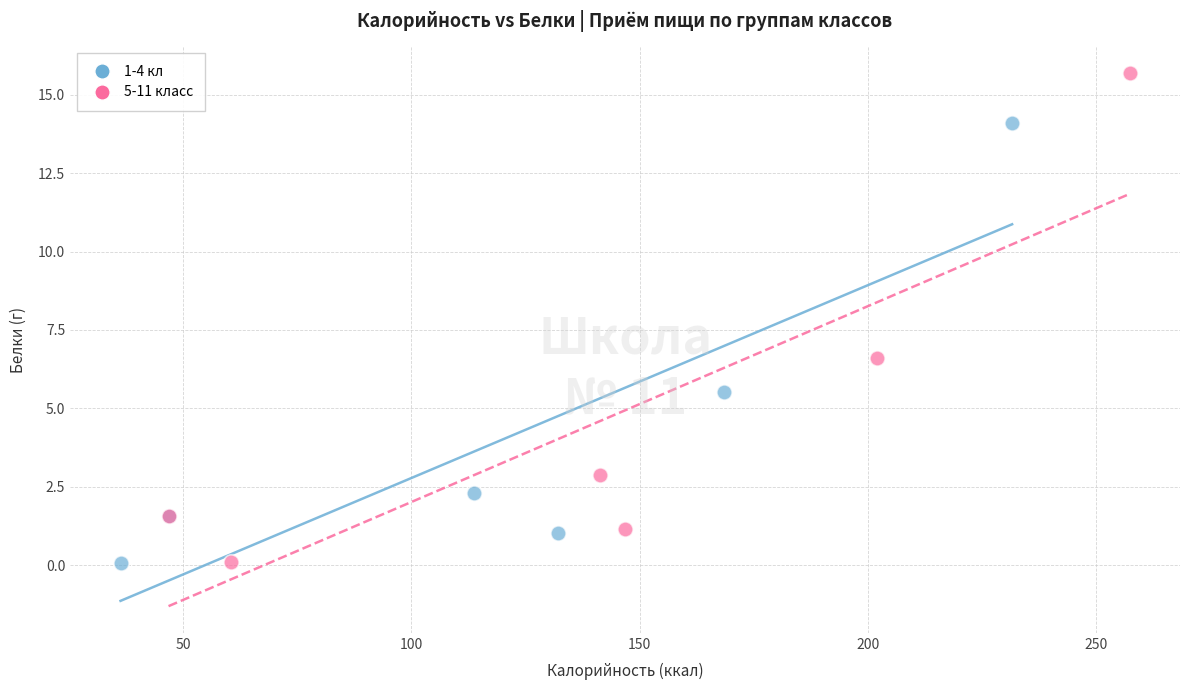

Which series has the widest spread of Y values?

5-11 класс